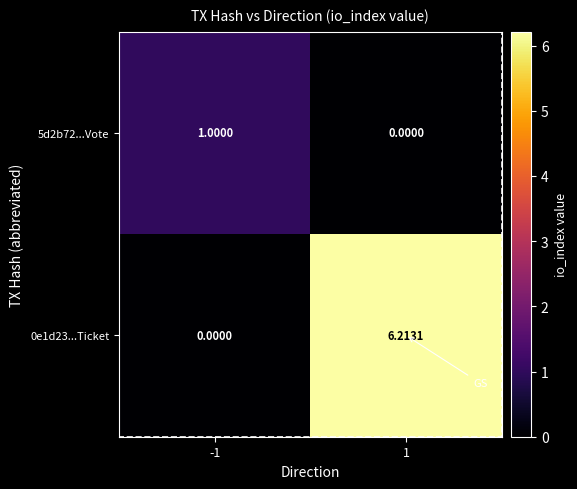

Is the value of 5d2b72...Vote at -1 greater than the value of 0e1d23...Ticket at 1?

No